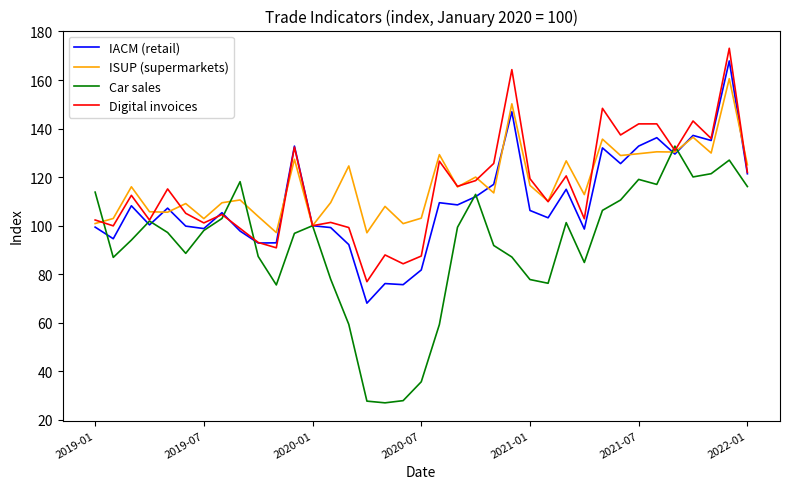

True or false: IACM (retail) and Car sales cross at least once.

True